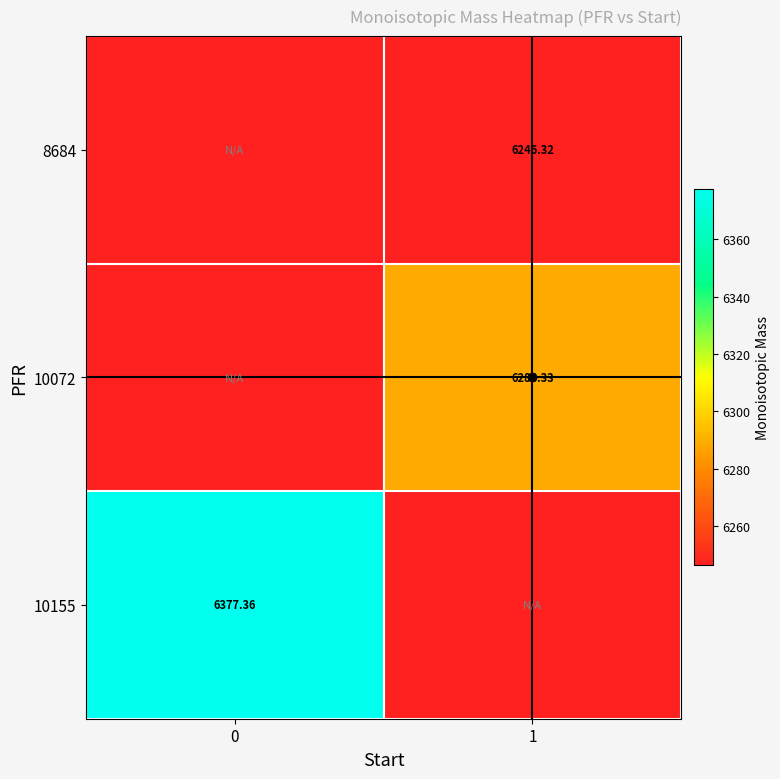

Is the value of 10072 at 1 greater than the value of 8684 at 1?

Yes